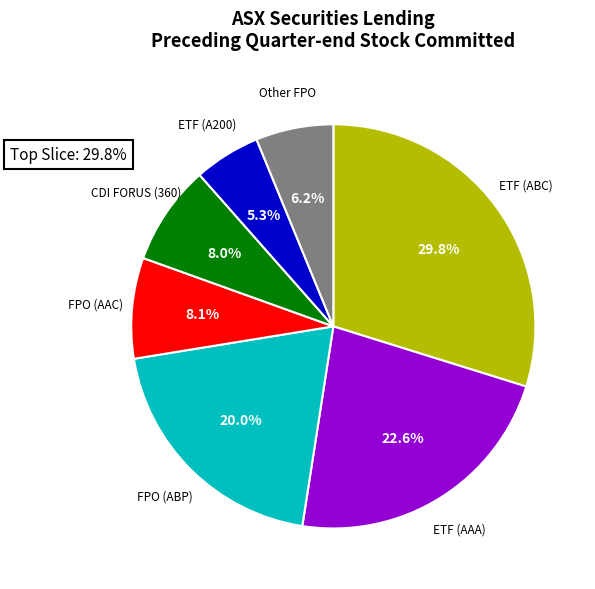

Do FPO (ABP) and Other FPO together represent more than half of the pie?

No